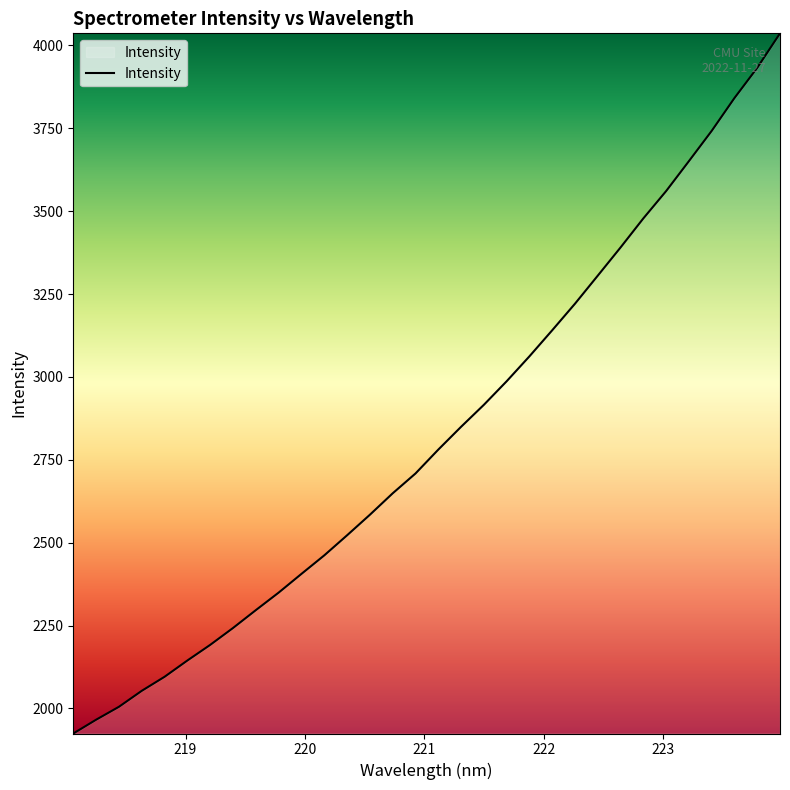

What is the greatest value displayed?

4036.4